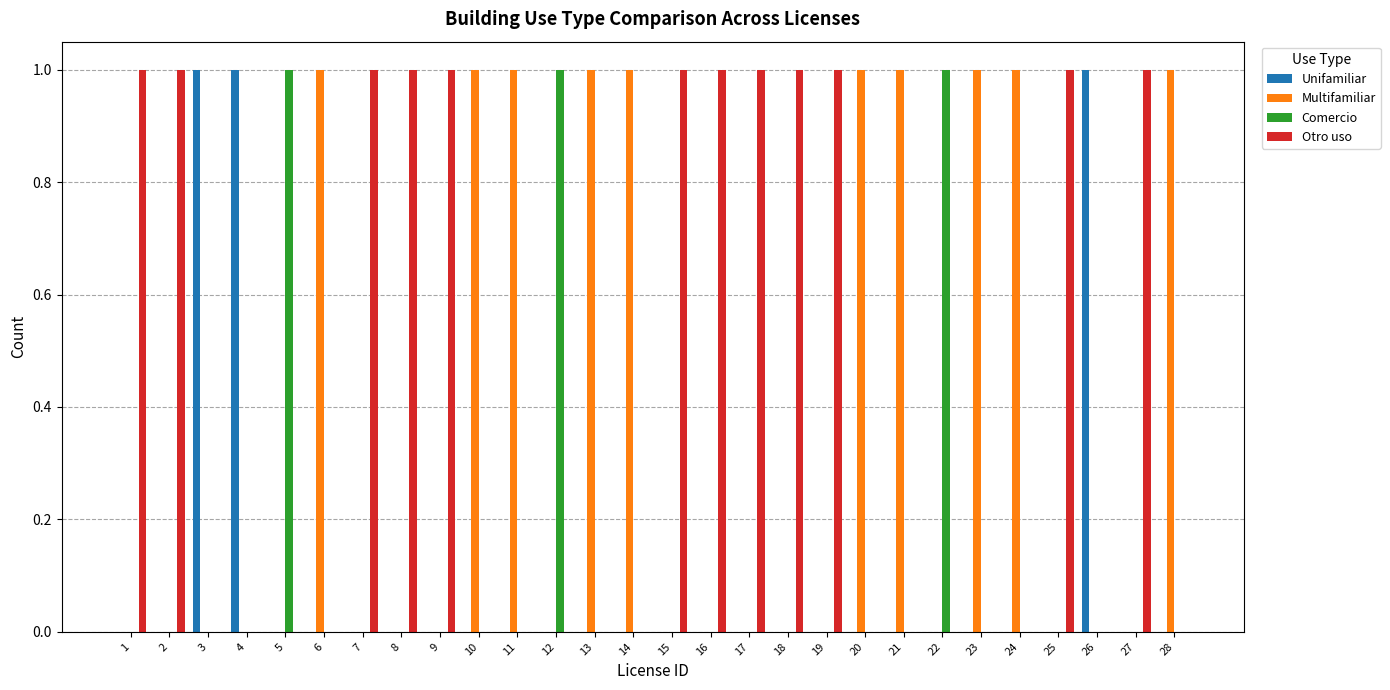

Reading right to left, list all the values displayed in this chart.

Unifamiliar: 28=0	27=0	26=1	25=0	24=0	23=0	22=0	21=0	20=0	19=0	18=0	17=0	16=0	15=0	14=0	13=0	12=0	11=0	10=0	9=0	8=0	7=0	6=0	5=0	4=1	3=1	2=0	1=0
Multifamiliar: 28=1	27=0	26=0	25=0	24=1	23=1	22=0	21=1	20=1	19=0	18=0	17=0	16=0	15=0	14=1	13=1	12=0	11=1	10=1	9=0	8=0	7=0	6=1	5=0	4=0	3=0	2=0	1=0
Comercio: 28=0	27=0	26=0	25=0	24=0	23=0	22=1	21=0	20=0	19=0	18=0	17=0	16=0	15=0	14=0	13=0	12=1	11=0	10=0	9=0	8=0	7=0	6=0	5=1	4=0	3=0	2=0	1=0
Otro uso: 28=0	27=1	26=0	25=1	24=0	23=0	22=0	21=0	20=0	19=1	18=1	17=1	16=1	15=1	14=0	13=0	12=0	11=0	10=0	9=1	8=1	7=1	6=0	5=0	4=0	3=0	2=1	1=1